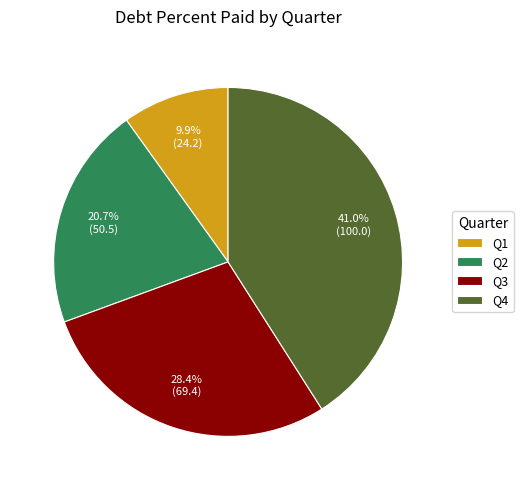

Does Q4 account for over 50% of the chart?

No